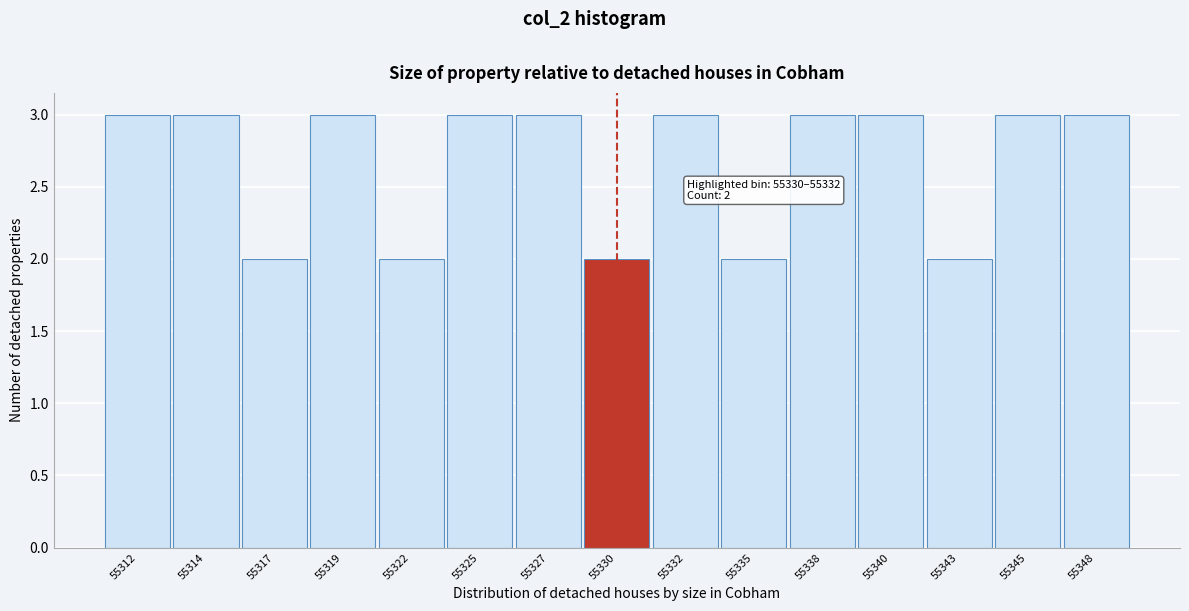

Reading left to right, list all the values displayed in this chart.

3	3	2	3	2	3	3	2	3	2	3	3	2	3	3